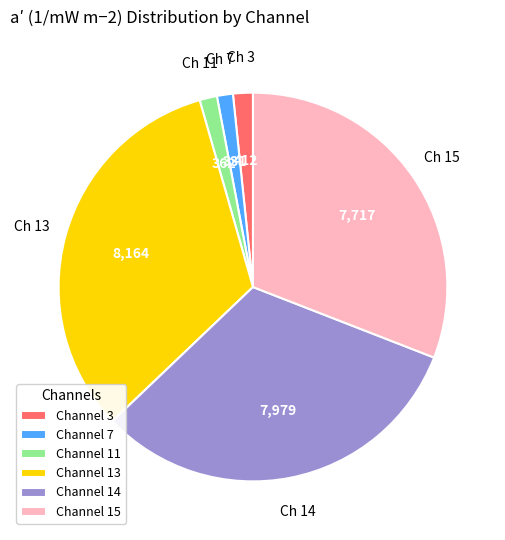

Which has a higher value, Channel 13 or Channel 15?

Channel 13